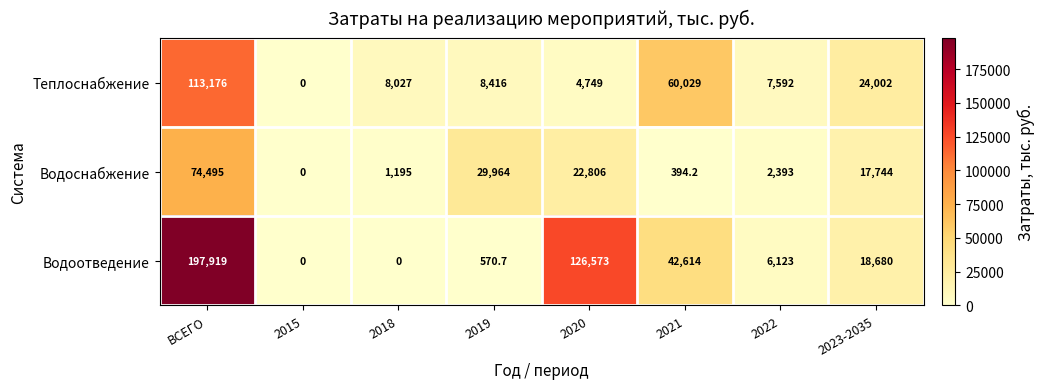

Is the value of Теплоснабжение at ВСЕГО greater than the value of Водоотведение at 2022?

Yes